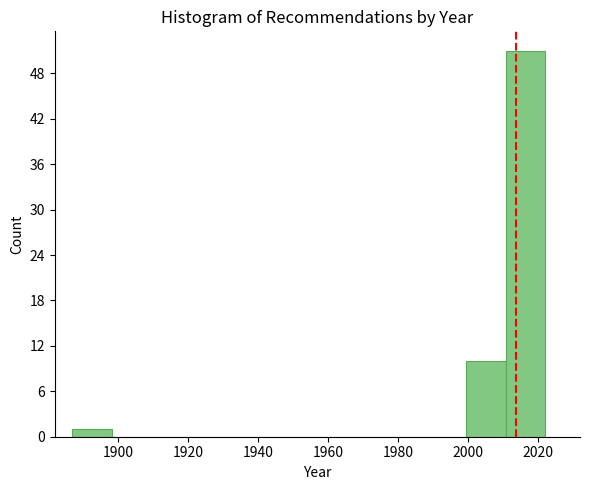

Reading left to right, transcribe this chart: for each bar, give the range it covers on the x-axis and its height. Neither the bar edges nor the heights are printed on the chart, so give them approximately, as read against the axes.

1888 to 1898: 1
1898 to 1910: 0
1910 to 1920: 0
1920 to 1932: 0
1932 to 1944: 0
1944 to 1954: 0
1954 to 1966: 0
1966 to 1978: 0
1978 to 1988: 0
1988 to 2000: 0
2000 to 2010: 10
2010 to 2022: 51